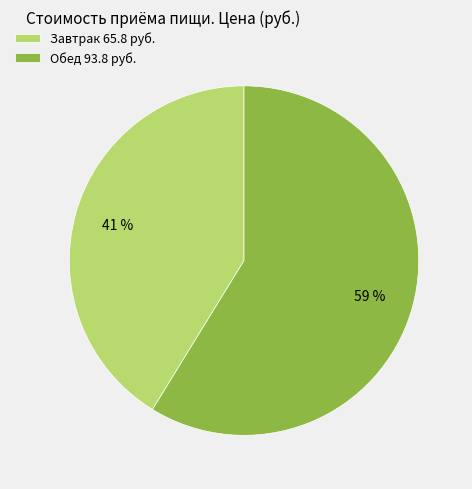

Count the number of slices in the pie.

2